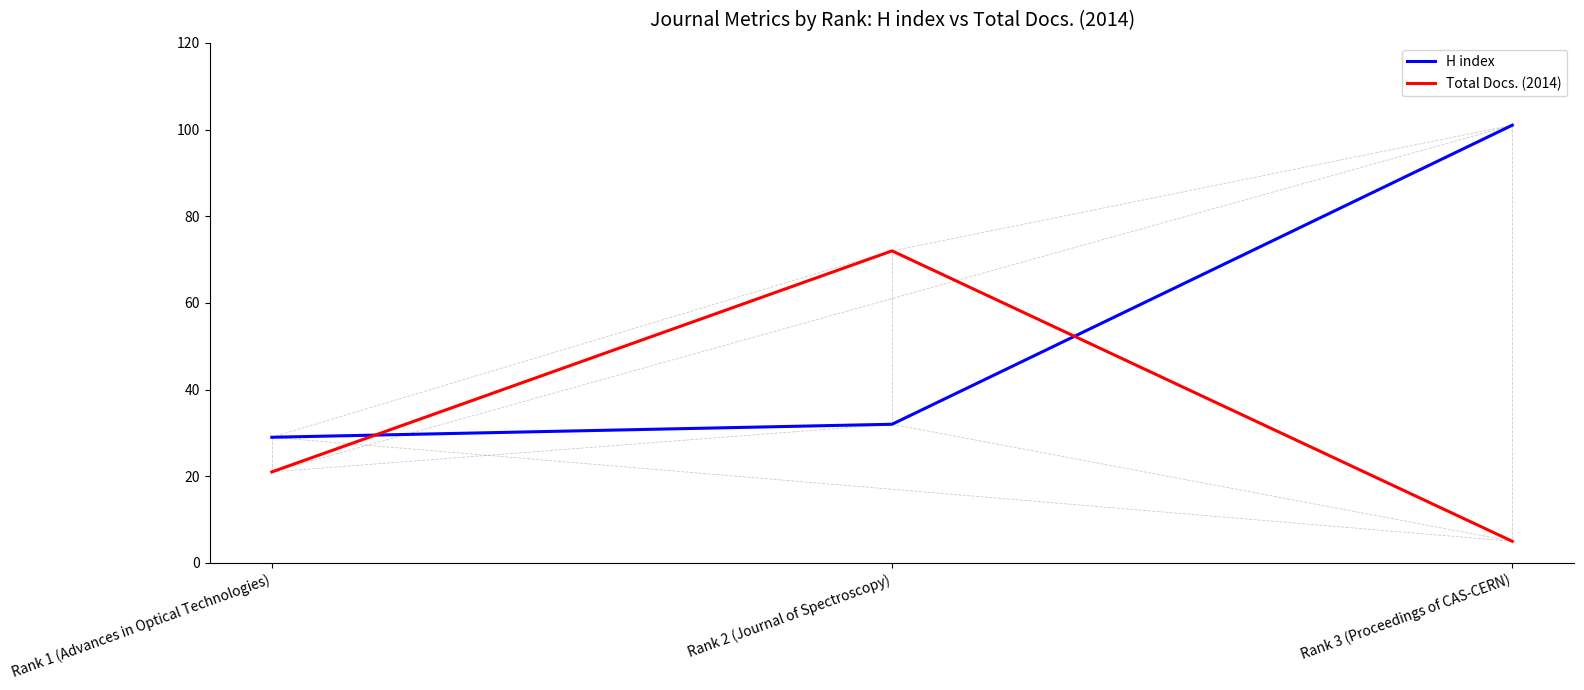

Does the chart display data point markers on the line(s)?

No